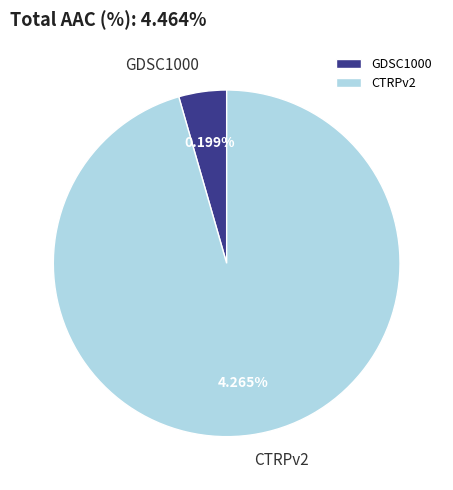

What is the smallest slice in the pie chart?

GDSC1000